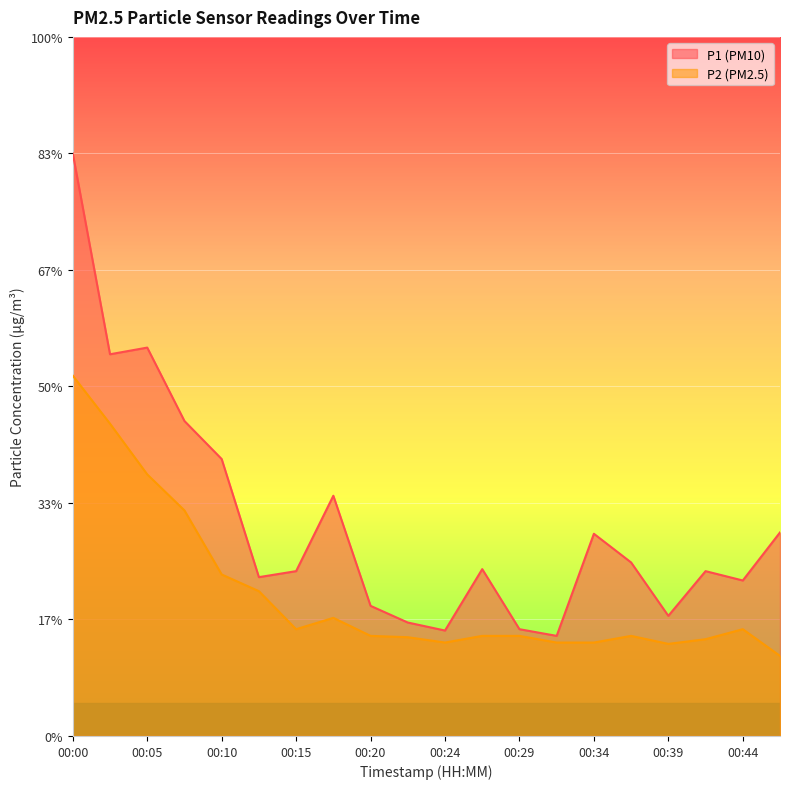

At which label is P1 closest to 5?

00:07